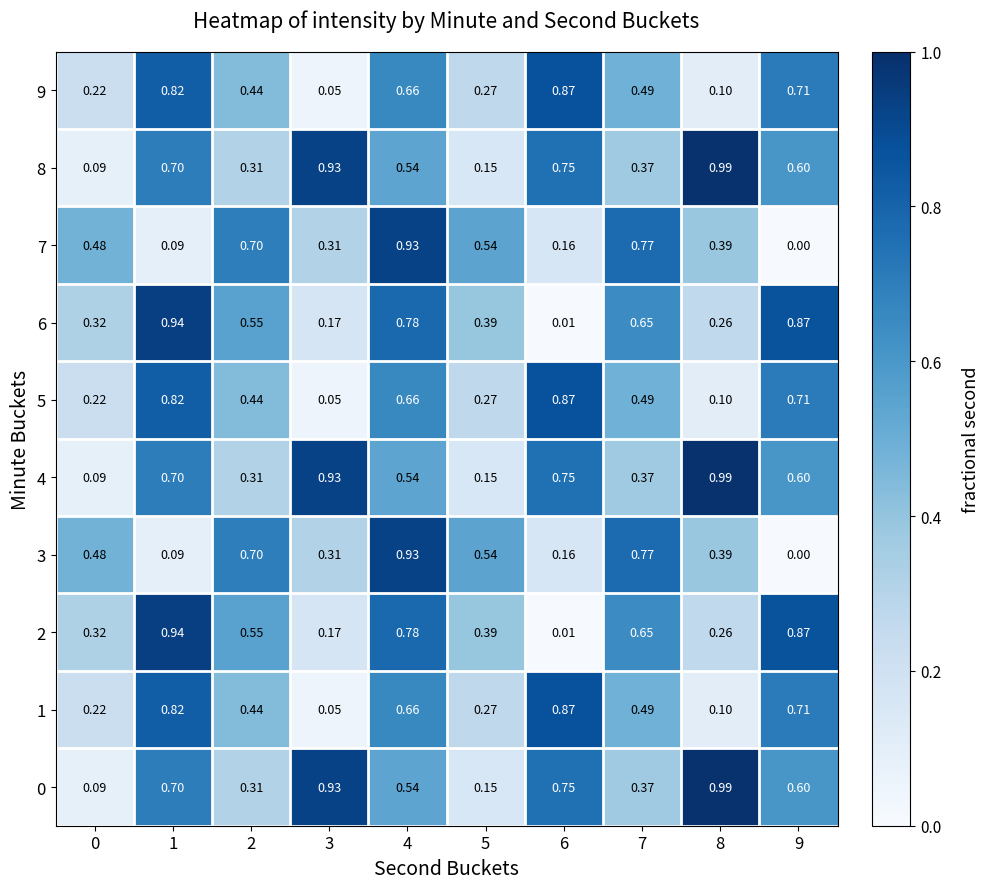

Is the value of 1 at 0 greater than the value of 0 at 0?

Yes